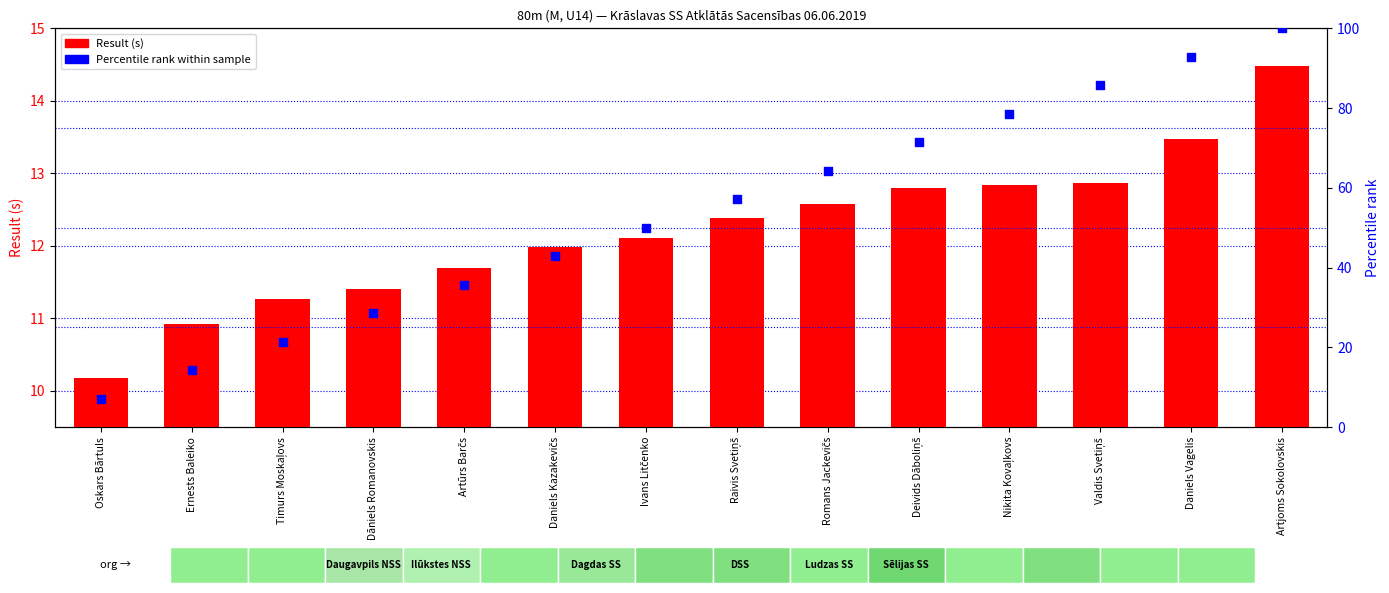

At how many categories does at least one series exceed 48?

8